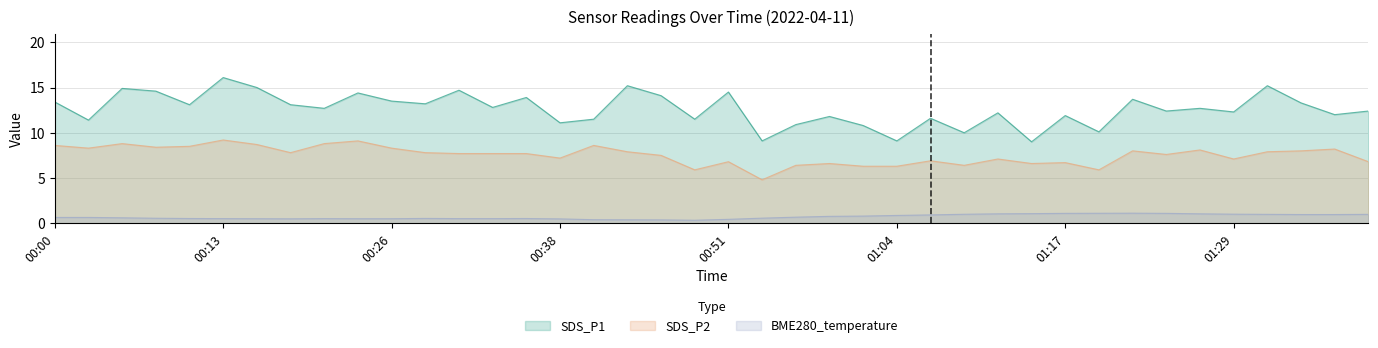

Reading left to right, transcribe all the data shown in this chart.

SDS_P1: 00:00=13.4	00:03=11.4	00:06=14.9	00:08=14.6	00:11=13.1	00:13=16.1	00:16=15.0	00:18=13.1	00:21=12.7	00:23=14.4	00:26=13.5	00:28=13.2	00:31=14.7	00:33=12.8	00:36=13.9	00:38=11.1	00:41=11.5	00:44=15.2	00:46=14.1	00:49=11.5	00:51=14.5	00:54=9.1	00:56=10.9	00:59=11.8	01:01=10.8	01:04=9.1	01:06=11.6	01:09=10.0	01:12=12.2	01:14=9.0	01:17=11.9	01:19=10.1	01:22=13.7	01:24=12.4	01:27=12.7	01:29=12.3	01:32=15.2	01:34=13.3	01:37=12.0	01:39=12.4
SDS_P2: 00:00=8.6	00:03=8.3	00:06=8.8	00:08=8.4	00:11=8.5	00:13=9.2	00:16=8.7	00:18=7.8	00:21=8.8	00:23=9.1	00:26=8.3	00:28=7.8	00:31=7.7	00:33=7.7	00:36=7.7	00:38=7.2	00:41=8.6	00:44=7.9	00:46=7.5	00:49=5.9	00:51=6.8	00:54=4.8	00:56=6.4	00:59=6.6	01:01=6.3	01:04=6.3	01:06=6.9	01:09=6.4	01:12=7.1	01:14=6.6	01:17=6.7	01:19=5.9	01:22=8.0	01:24=7.6	01:27=8.1	01:29=7.1	01:32=7.9	01:34=8.0	01:37=8.2	01:39=6.8
BME280_temperature: 00:00=0.6	00:03=0.6	00:06=0.6	00:08=0.6	00:11=0.5	00:13=0.5	00:16=0.5	00:18=0.5	00:21=0.5	00:23=0.5	00:26=0.5	00:28=0.5	00:31=0.5	00:33=0.5	00:36=0.5	00:38=0.5	00:41=0.4	00:44=0.4	00:46=0.4	00:49=0.3	00:51=0.4	00:54=0.6	00:56=0.7	00:59=0.8	01:01=0.8	01:04=0.9	01:06=0.9	01:09=1.0	01:12=1.0	01:14=1.1	01:17=1.1	01:19=1.1	01:22=1.1	01:24=1.1	01:27=1.0	01:29=1.0	01:32=1.0	01:34=1.0	01:37=1.0	01:39=1.0